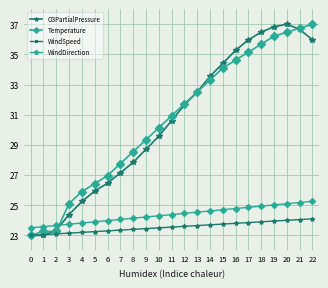

What is the difference between the WindSpeed values at 1 and 6?

0.2